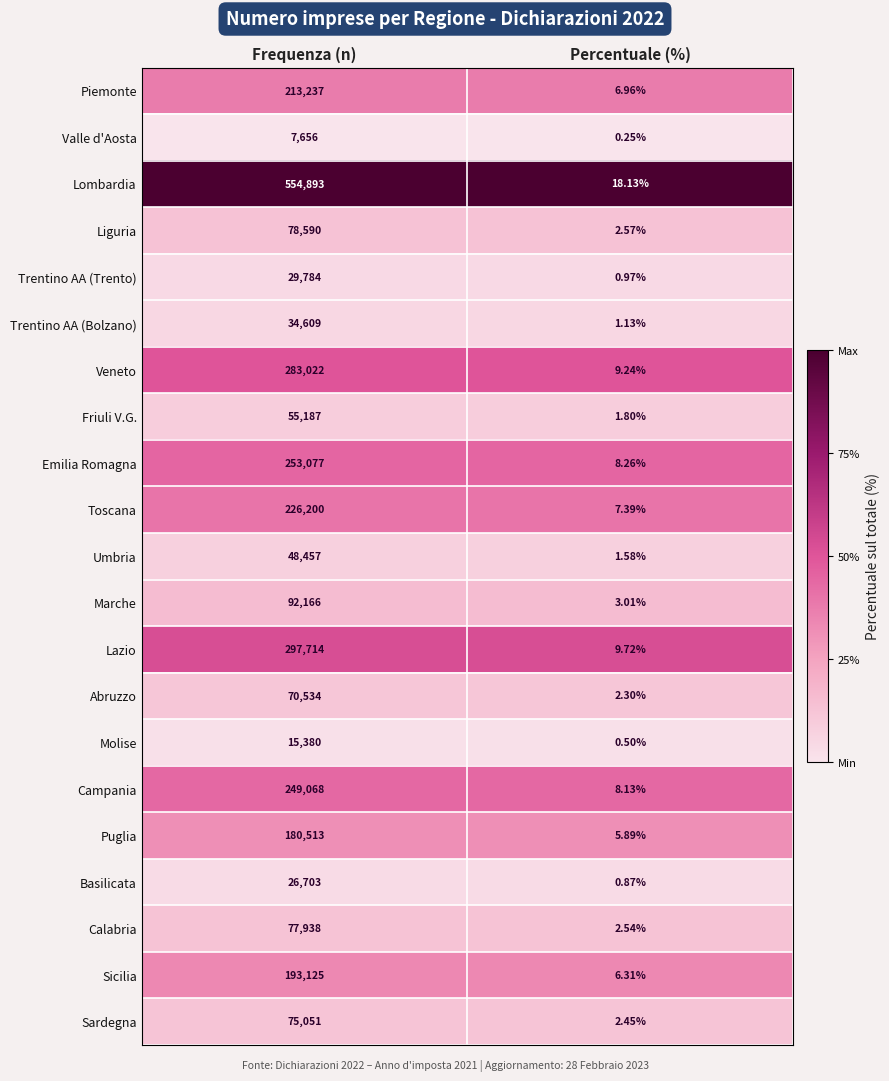

How many data points does each series have?

2